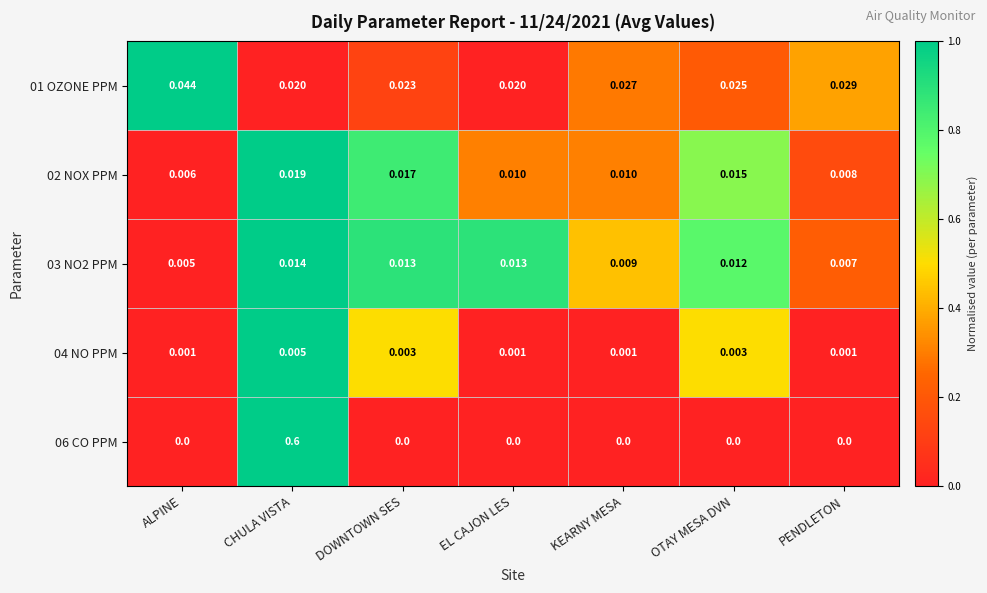

At which category is the sum across all series the highest?

CHULA VISTA